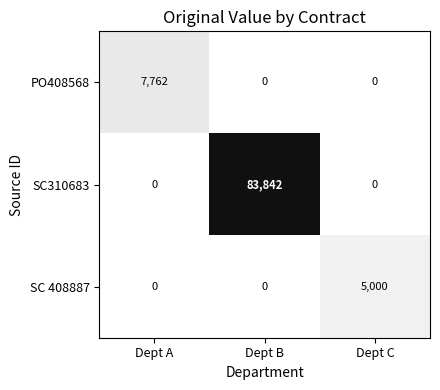

Is it true that SC 408887 equals 7002 at Dept C?

False